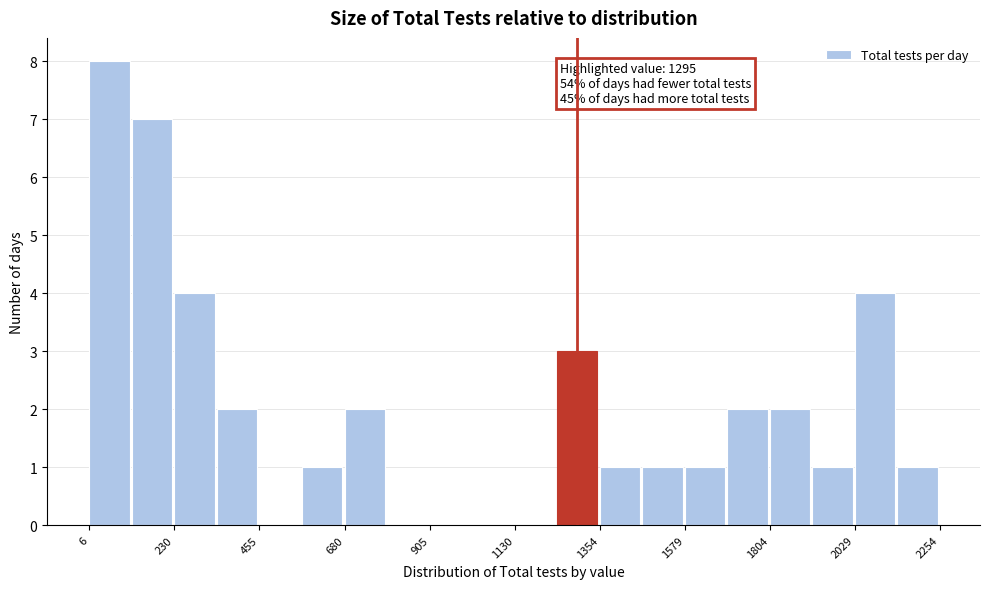

Read against the x-axis, roughly where is the centre of the tallest bar?

50